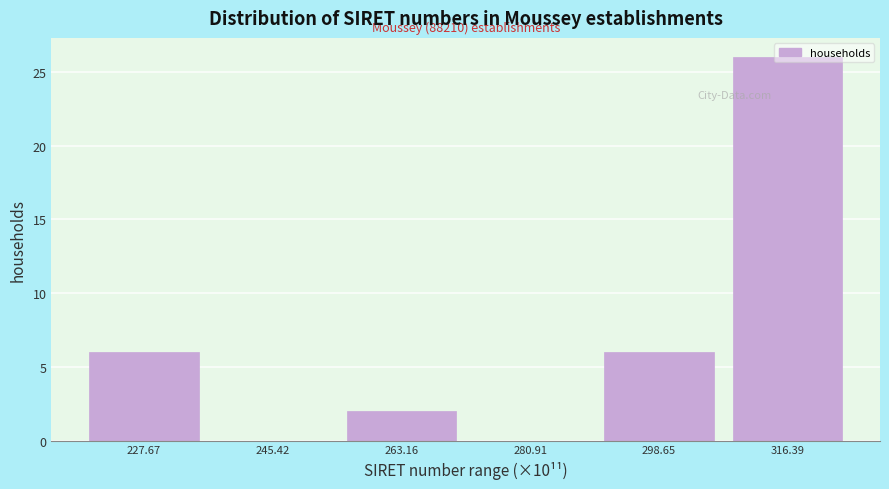

Over which range of the x-axis is the bar tallest?

308 to 326